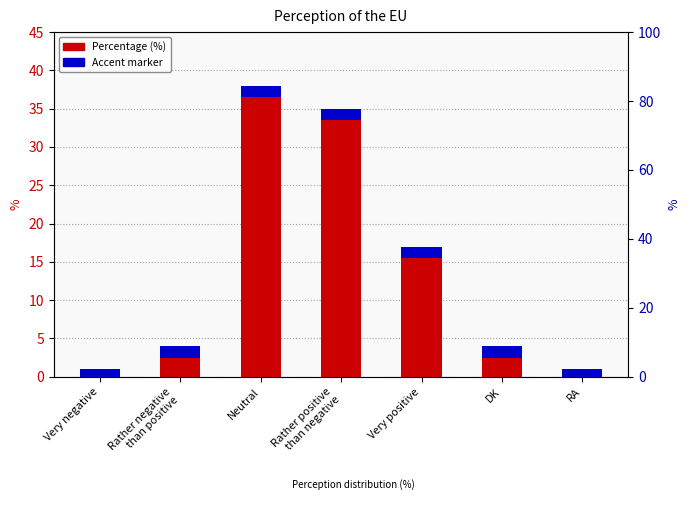

What position from the left is RA?

7